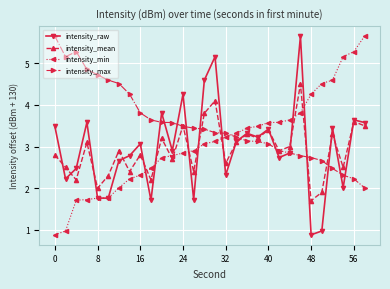

What is the highest value of the intensity_mean series?

4.5